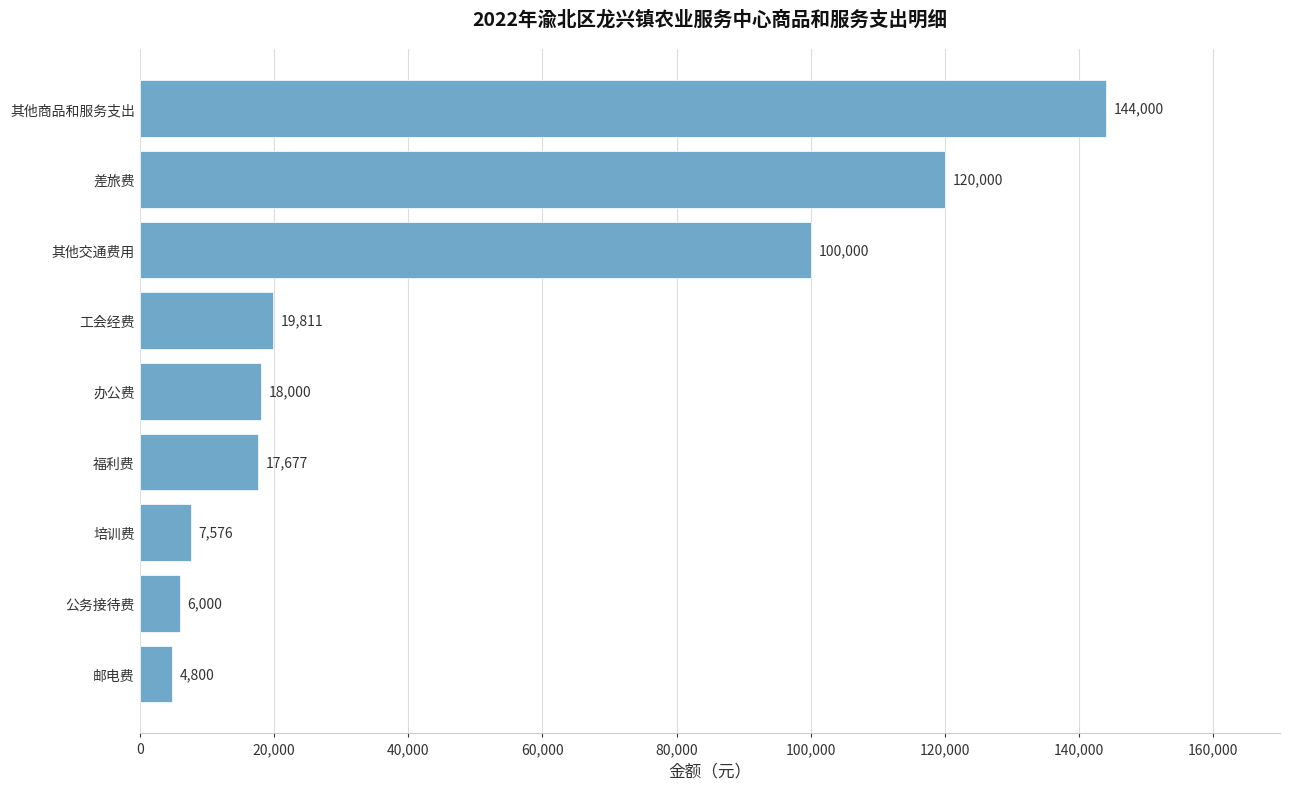

How many distinct data groups are displayed?

1